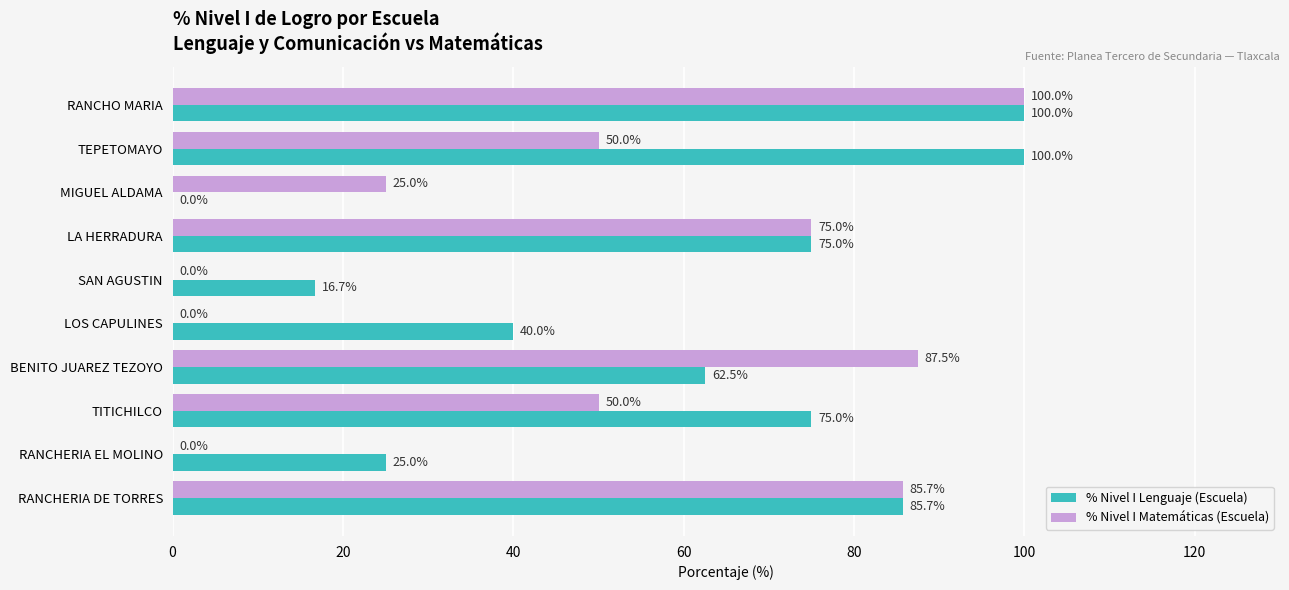

What is the maximum value for % Nivel I Matemáticas (Escuela)?

100.0